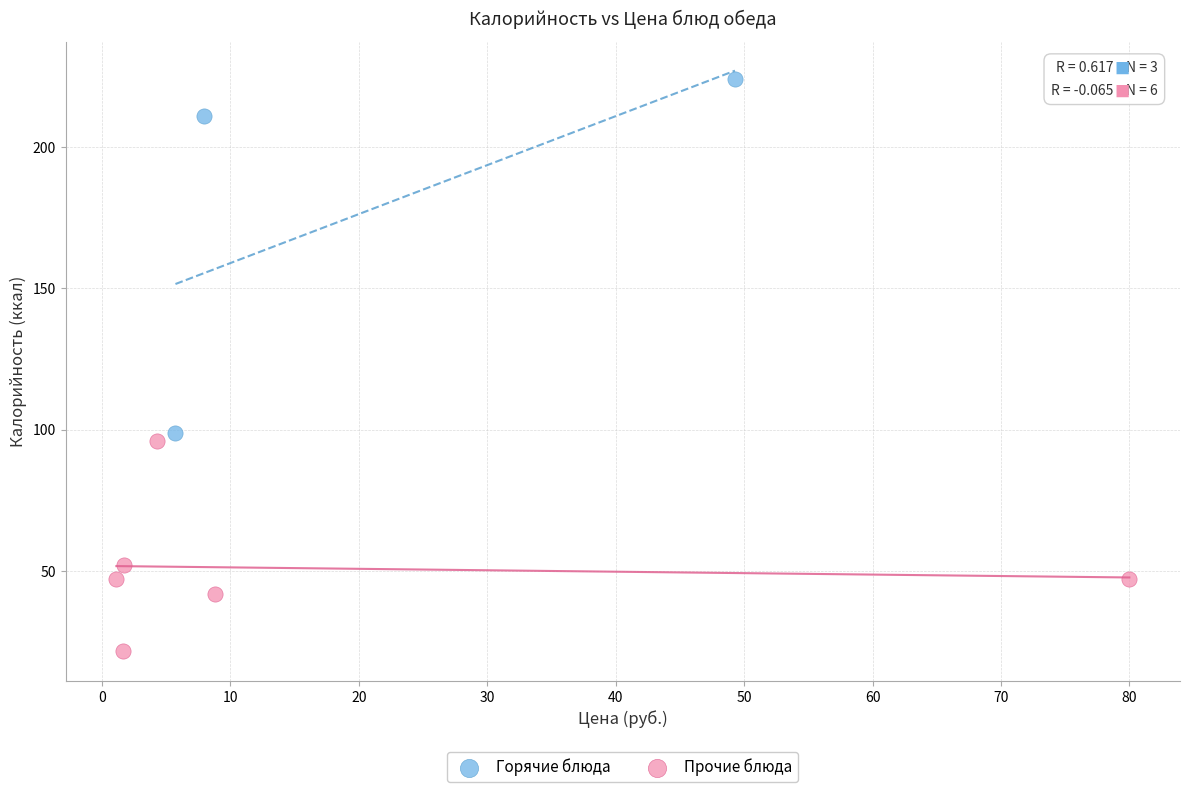

Which series contains the highest Y value?

Горячие блюда